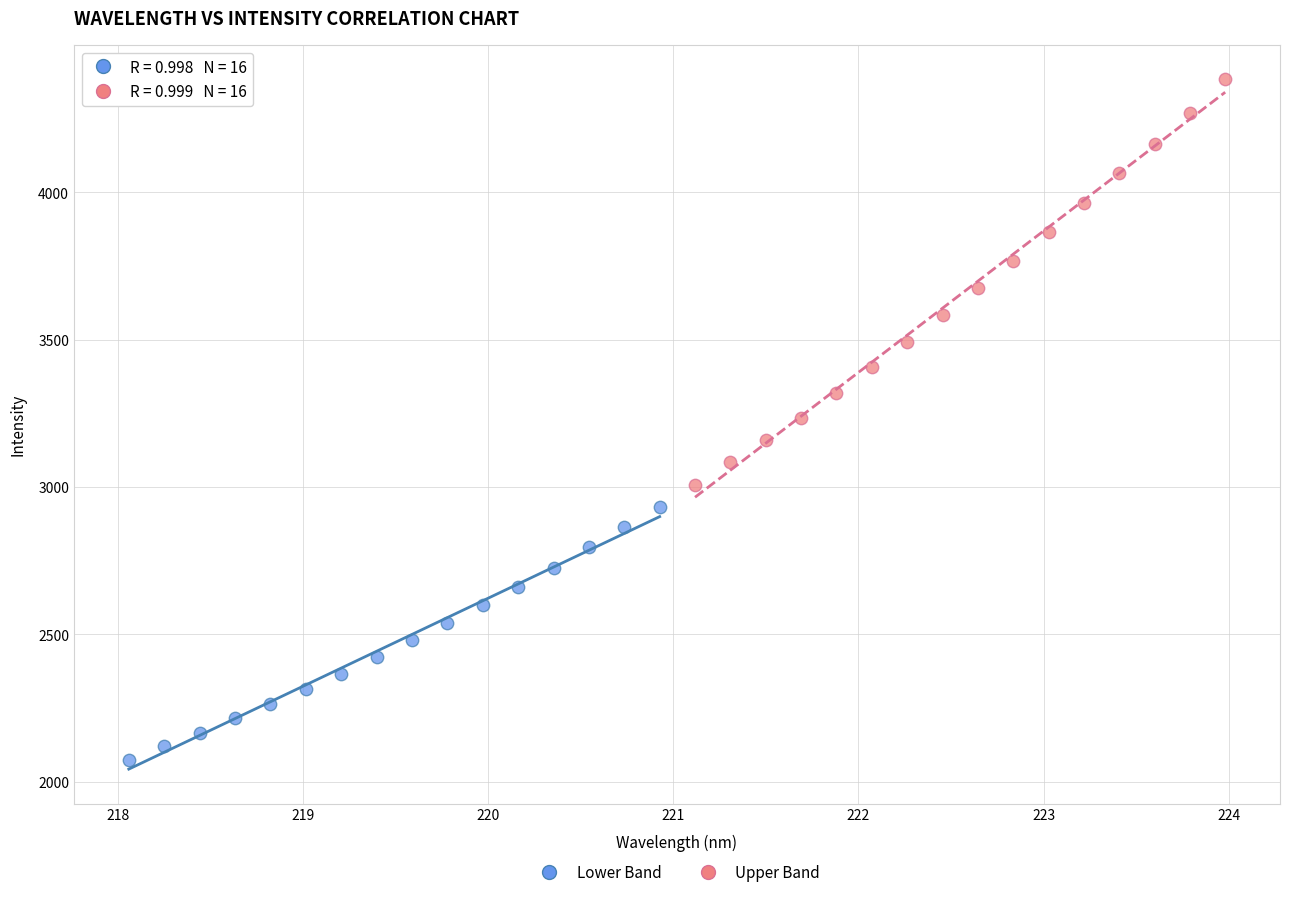

Which series has the largest Y range (max minus min)?

Upper Band